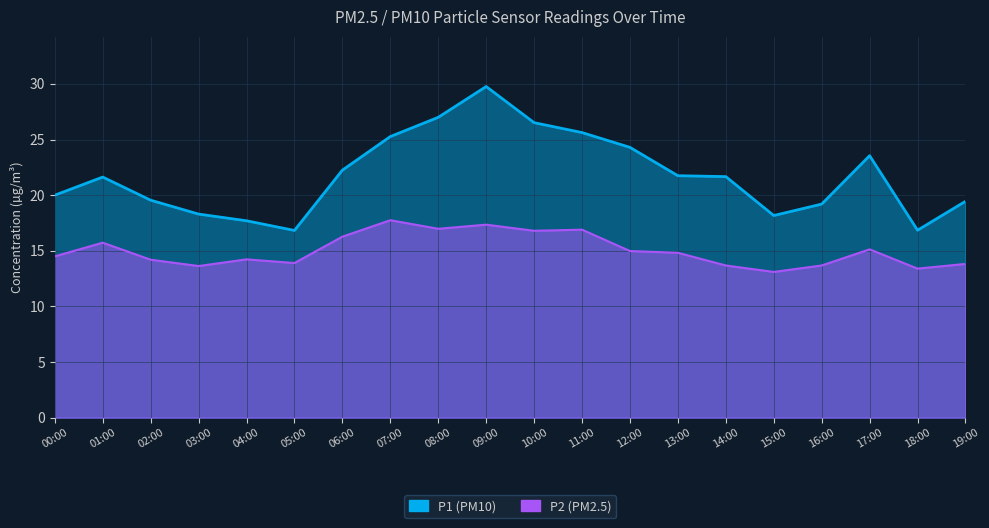

Is it true that P1 equals 20.0 at 00:00?

True